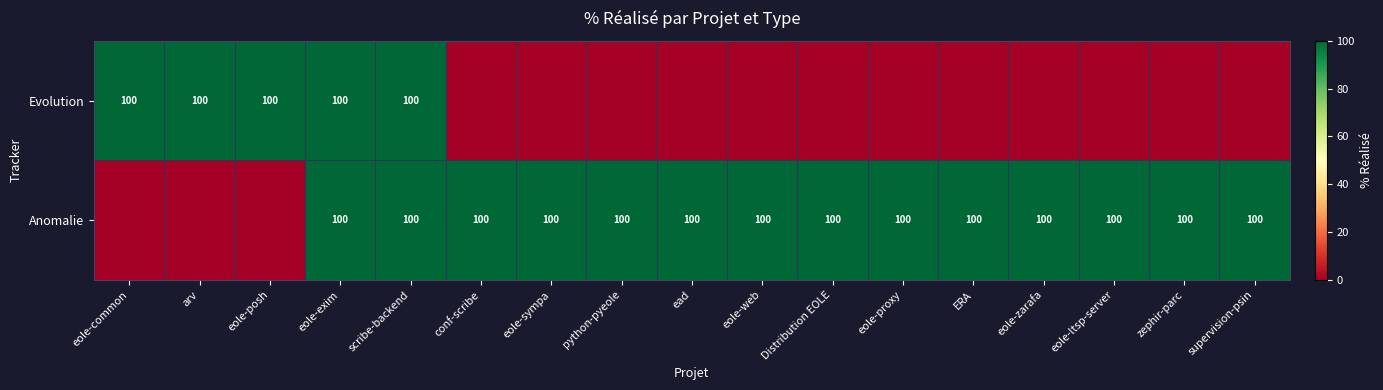

Is it true that Evolution equals 100 at arv?

True